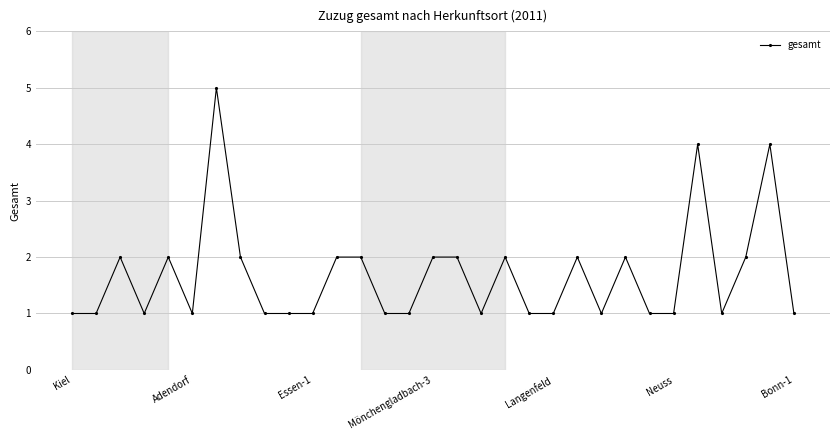

True or false: the data has more than 2 interior local peaks.

True